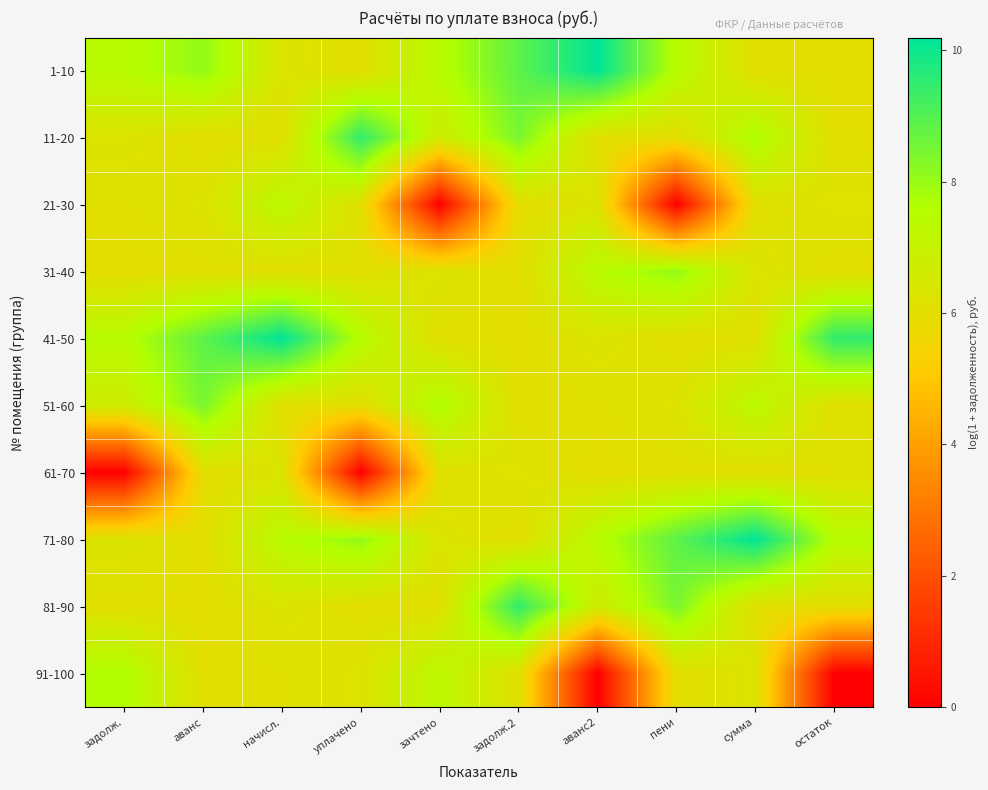

Count the number of data series in this chart.

10